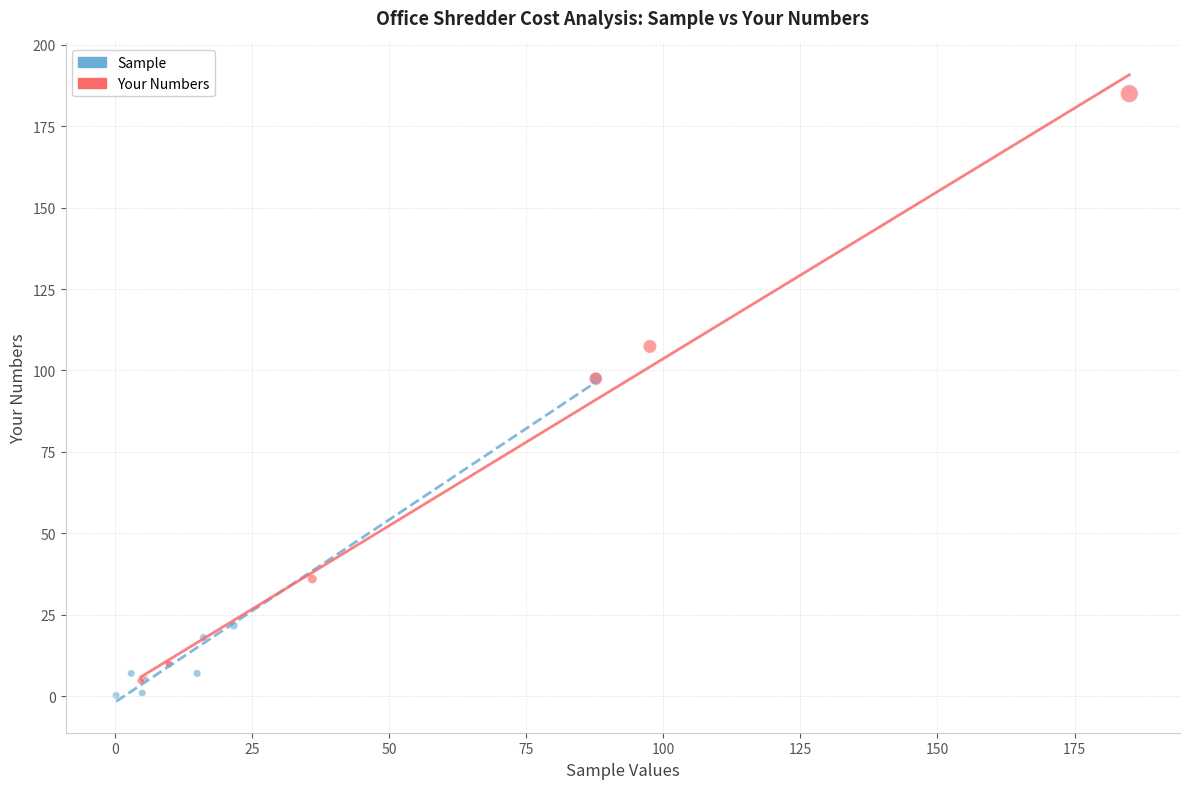

Which series has the largest Y range (max minus min)?

Your Numbers